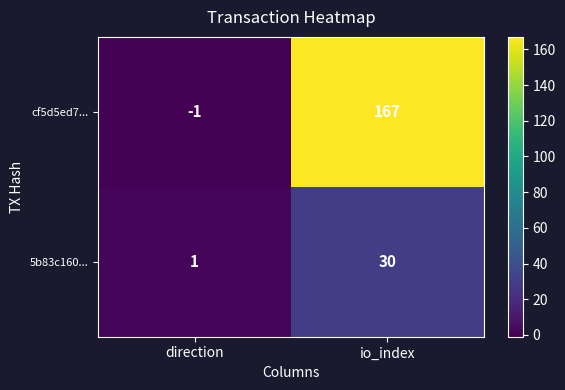

Rank the series by their maximum value, from highest to lowest.

cf5d5ed7..., 5b83c160...